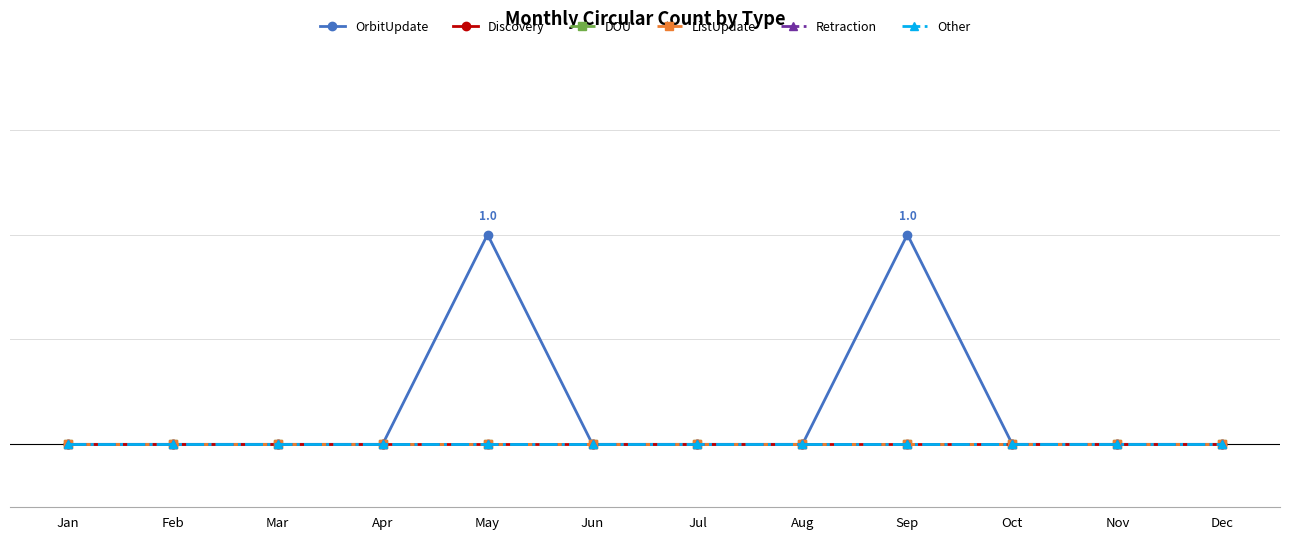

True or false: Retraction and DOU intersect in this chart.

False